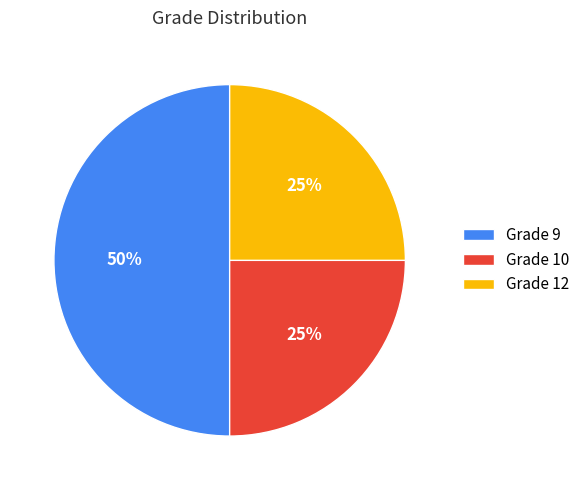

Is Grade 10 the majority of the pie?

No